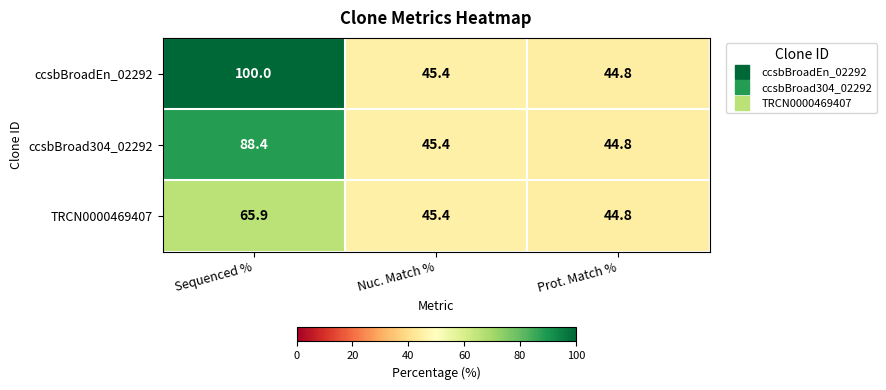

What is the sum of all TRCN0000469407 values?

156.1